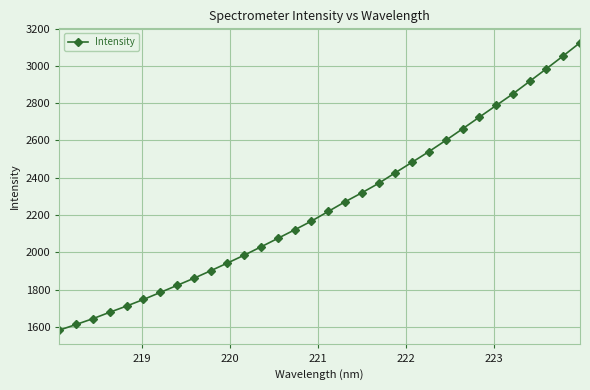

What is the value of the 10th point from the left?

1901.3